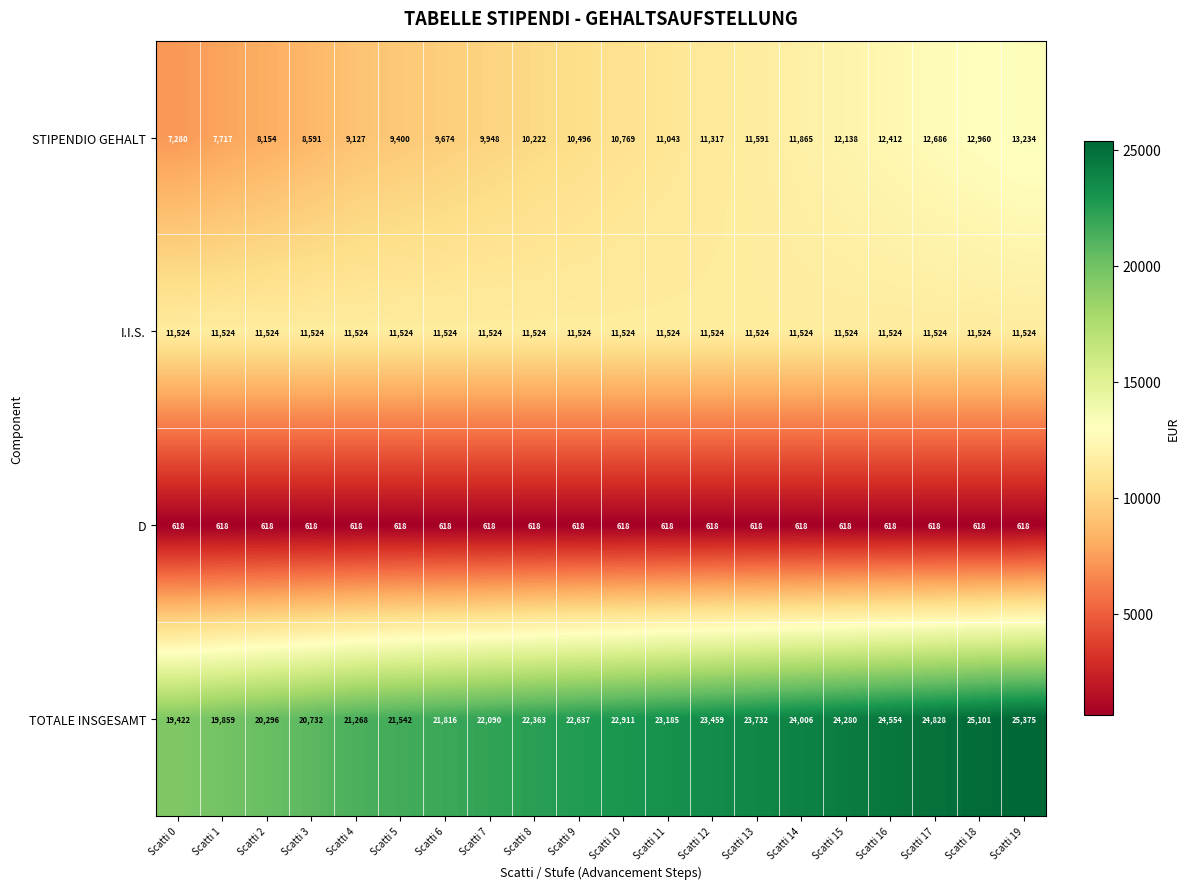

At Scatti 17, list the series in order from smallest to largest.

D, I.I.S., STIPENDIO GEHALT, TOTALE INSGESAMT